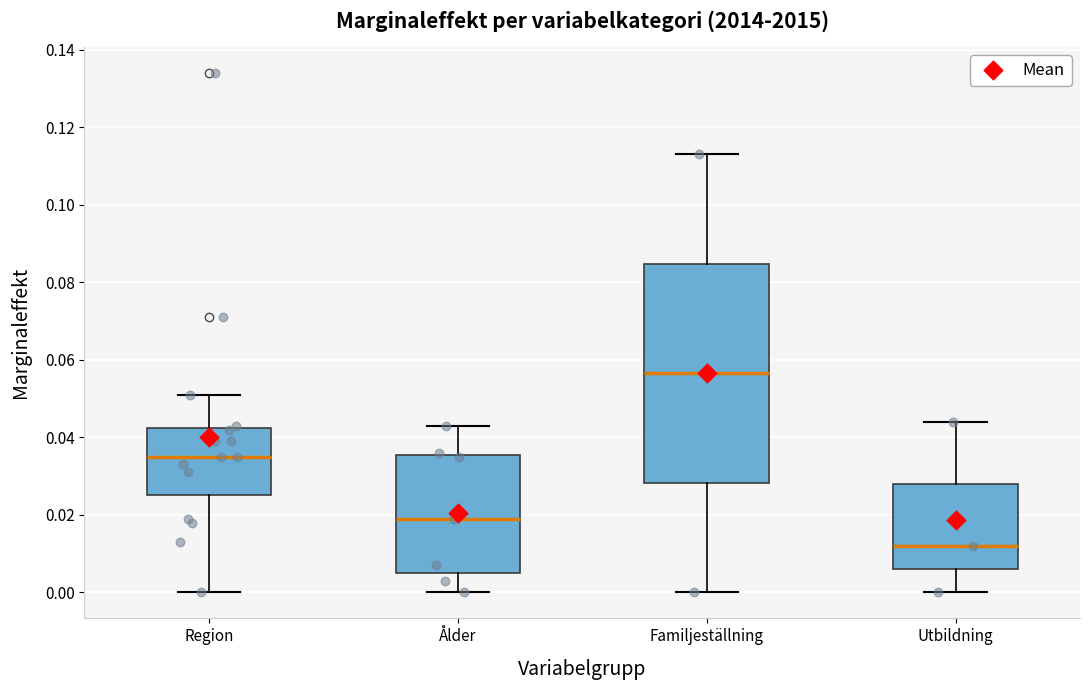

Which box's median line is the highest?

Familjeställning